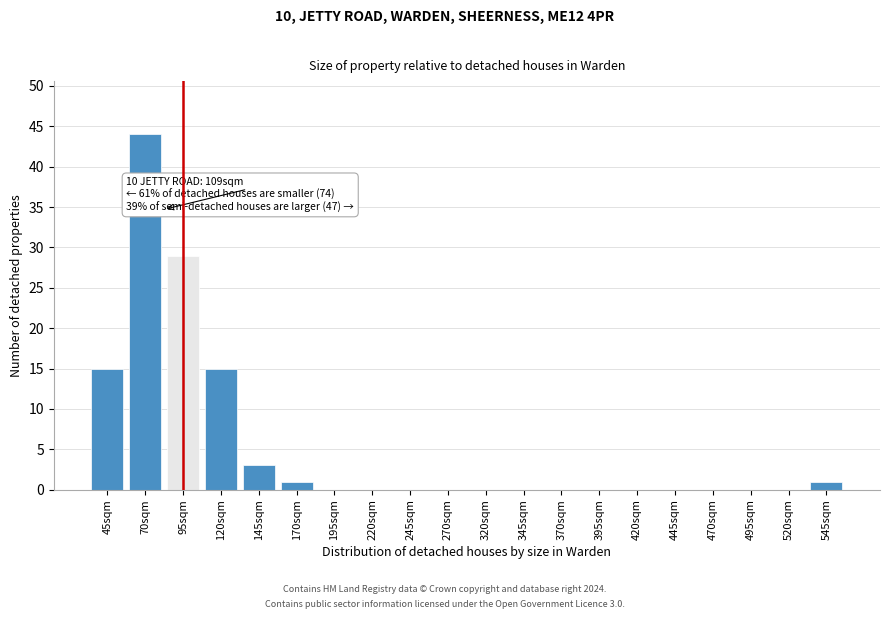

Reading left to right, what are all the values shown in this chart?

45sqm=15	70sqm=44	95sqm=29	120sqm=15	145sqm=3	170sqm=1	195sqm=0	220sqm=0	245sqm=0	270sqm=0	320sqm=0	345sqm=0	370sqm=0	395sqm=0	420sqm=0	445sqm=0	470sqm=0	495sqm=0	520sqm=0	545sqm=1